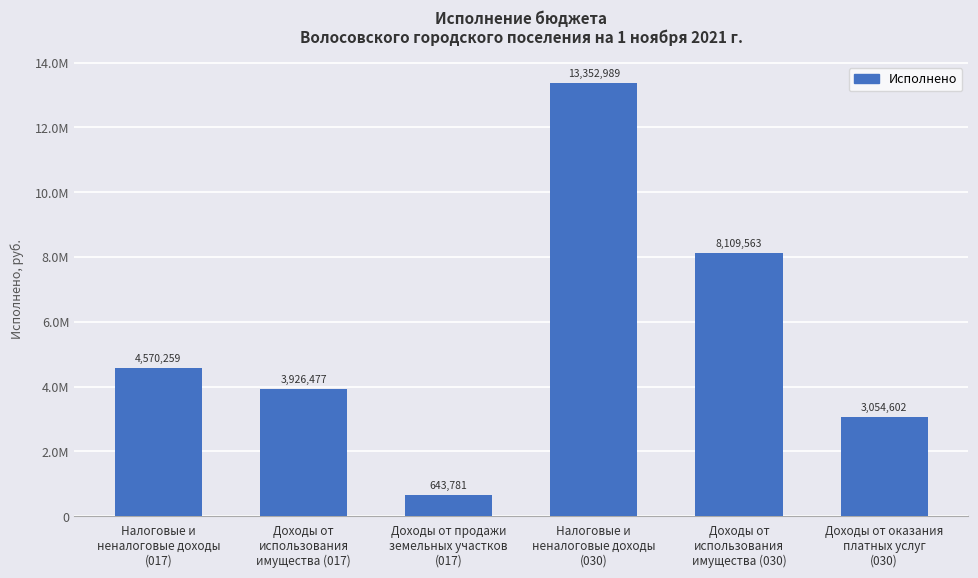

Reading left to right, transcribe all the data shown in this chart.

4570258.8	3926477.5	643781.3	13352988.7	8109562.5	3054602.4